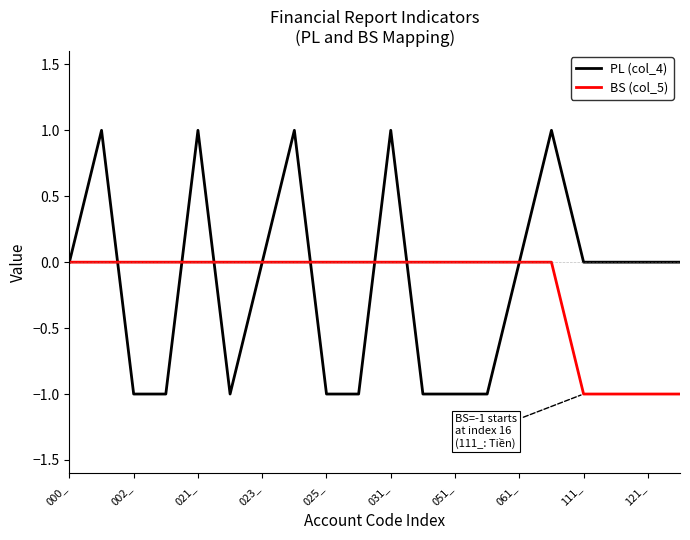

Reading left to right, extract all data points from this chart.

PL (col_4): 0	1	-1	-1	1	-1	0	1	-1	-1	1	-1	-1	-1	0	1	0	0	0	0
BS (col_5): 0	0	0	0	0	0	0	0	0	0	0	0	0	0	0	0	-1	-1	-1	-1